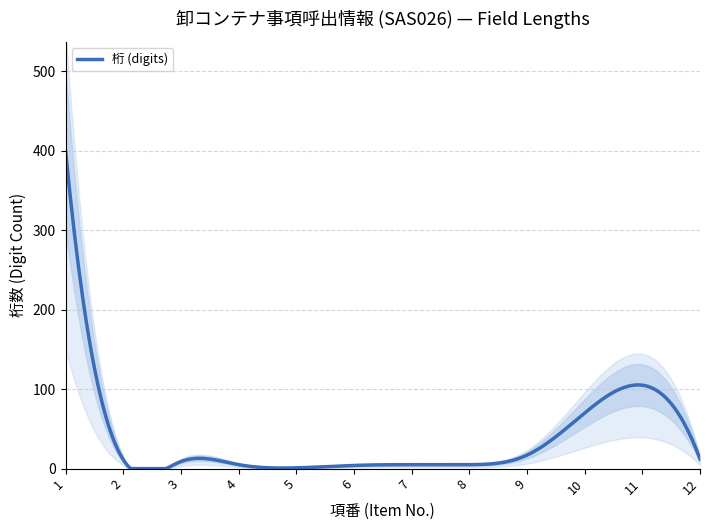

The value at 7 is 5. True or false?

True